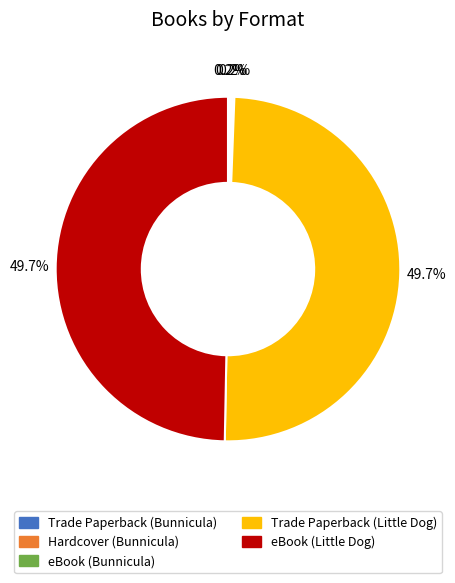

To the nearest percent, what is the difference between the largest and smallest slice percentages?

50%